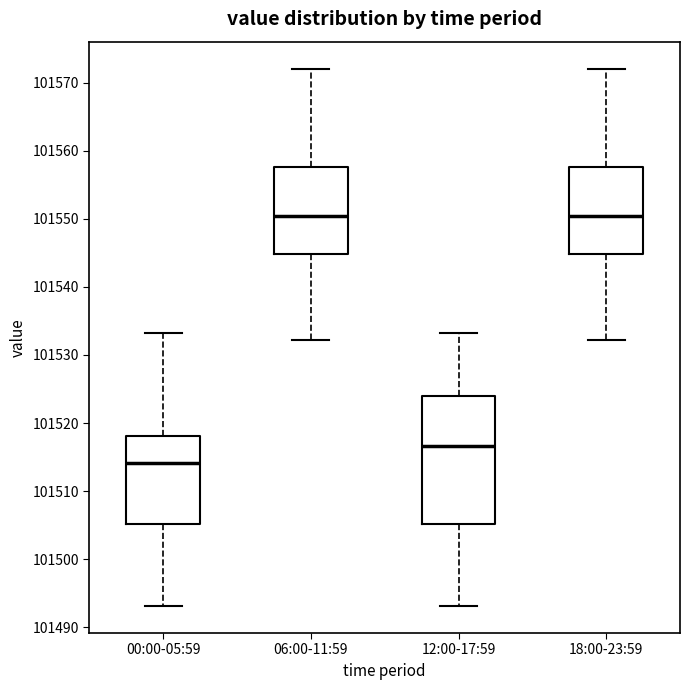

Where does the lower whisker of the box for 00:00-05:59 end on the y-axis? The values are not printed on the chart, so give them approximately, as read against the axis.

101493